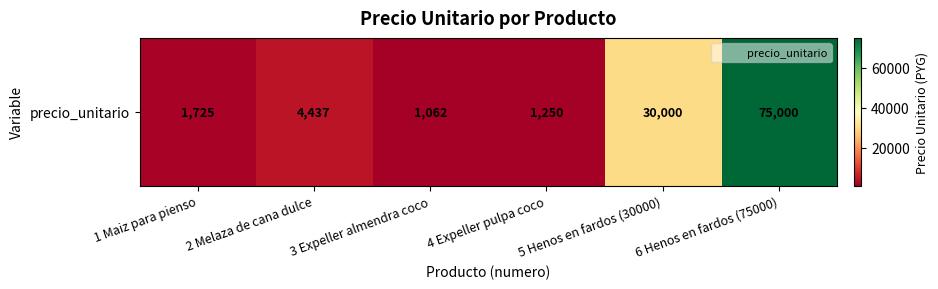

Rank the categories by value from highest to lowest.

6 Henos en fardos (75000), 5 Henos en fardos (30000), 2 Melaza de cana dulce, 1 Maiz para pienso, 4 Expeller pulpa coco, 3 Expeller almendra coco